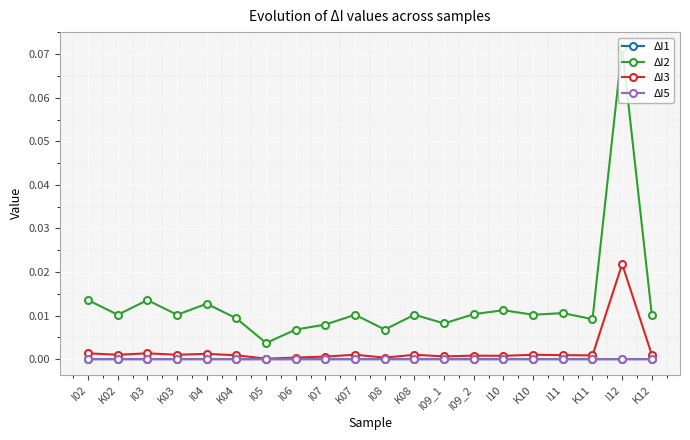

At which label does ΔI2 reach its minimum?

I05